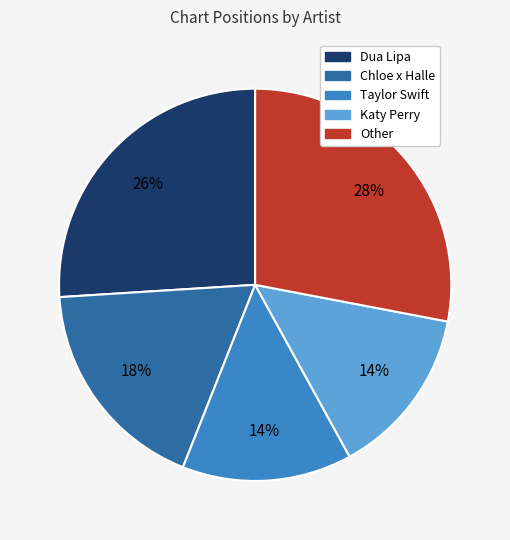

Is there a majority slice in this chart?

No